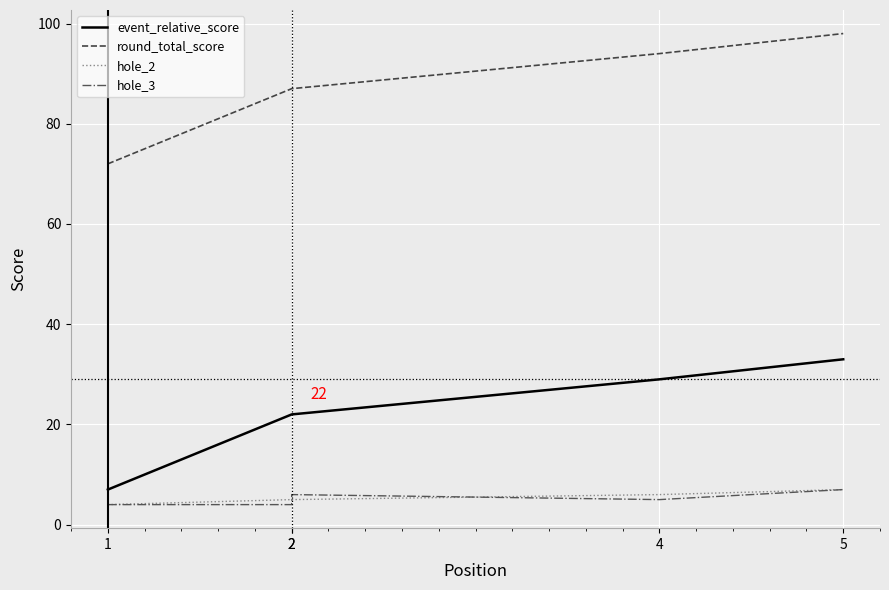

Reading left to right, what are all the values shown in this chart?

event_relative_score: 7	22	22	29	33
round_total_score: 72	87	87	94	98
hole_2: 4	5	5	6	7
hole_3: 4	4	6	5	7